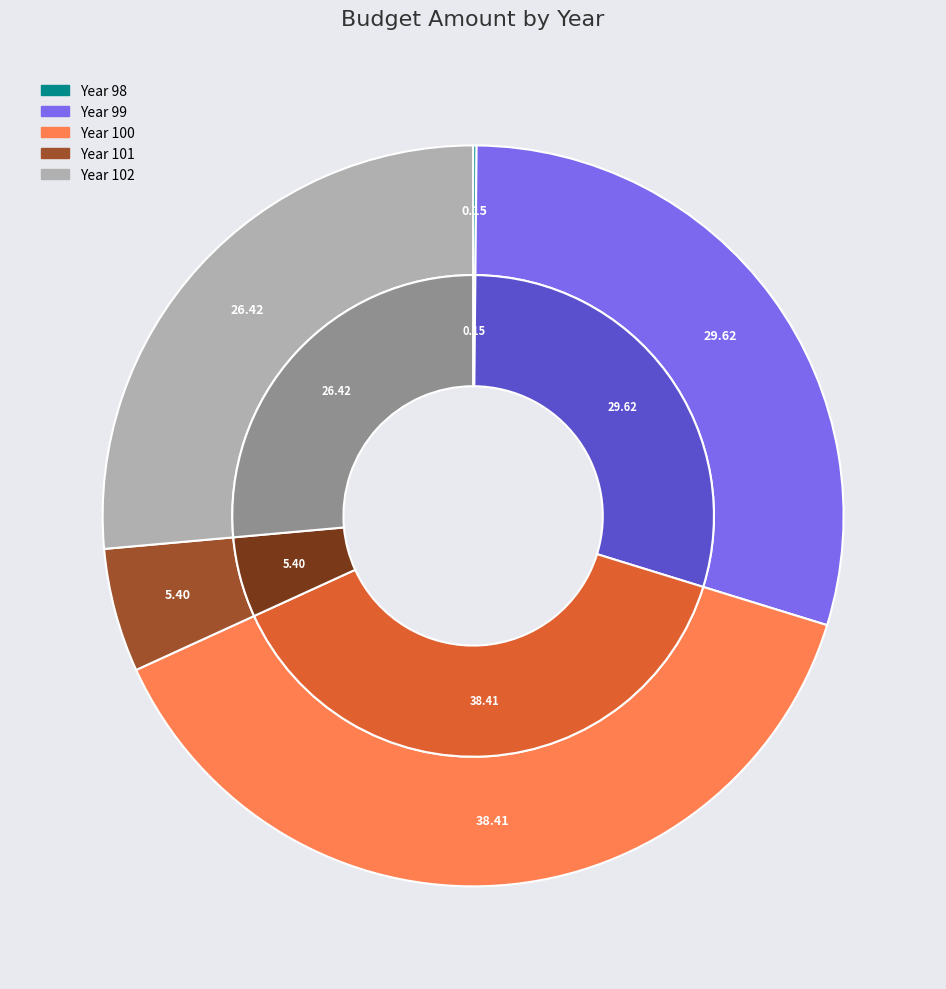

What is the largest slice in the pie chart?

100